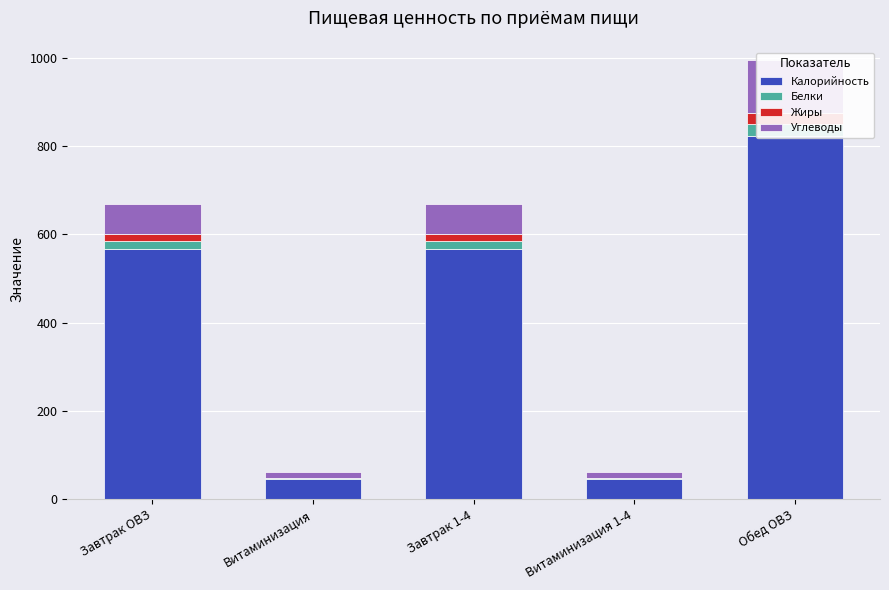

What is the difference between the Белки values at Завтрак ОВЗ and Обед ОВЗ?

6.8